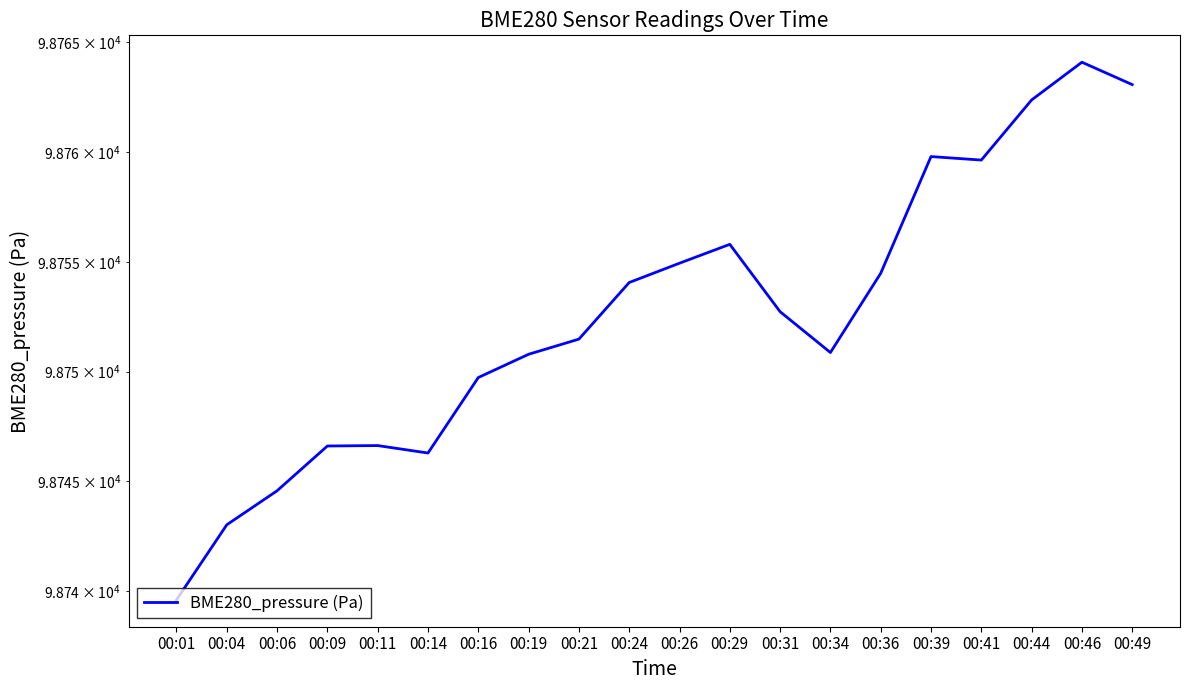

Which label corresponds to the largest value in the chart?

00:46